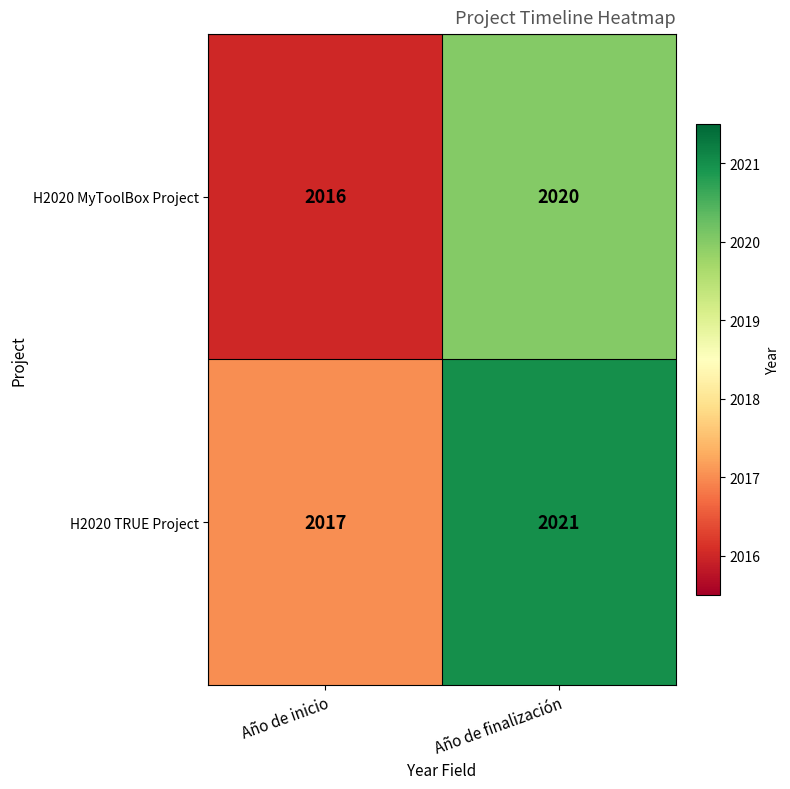

What is the average value of the H2020 MyToolBox Project series?

2018